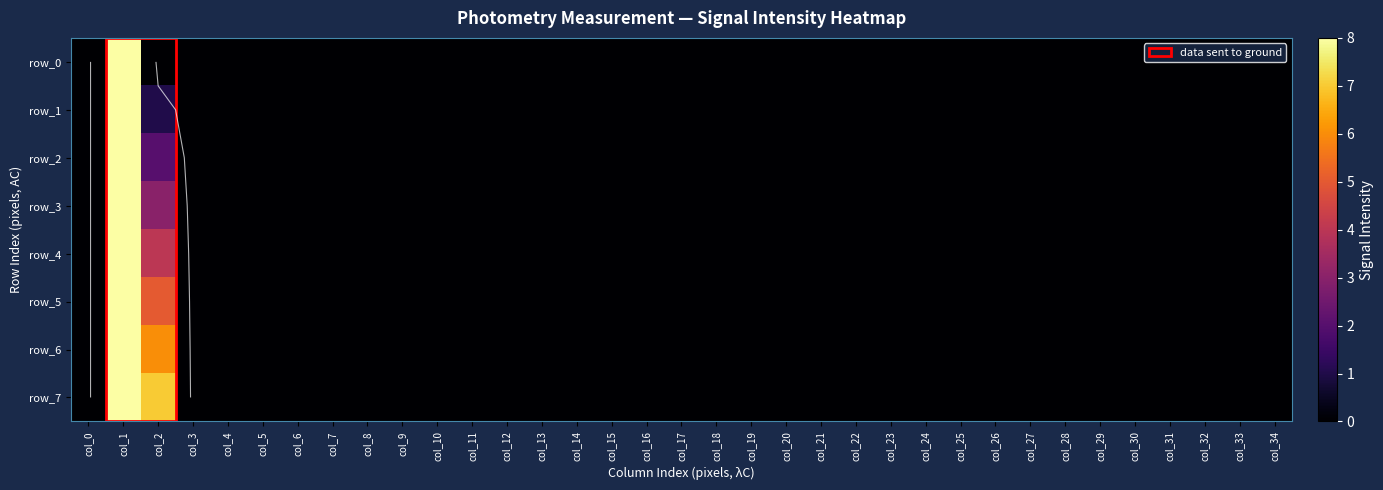

Rank the categories by row_4 value from highest to lowest.

col_1, col_2, col_0, col_3, col_4, col_5, col_6, col_7, col_8, col_9, col_10, col_11, col_12, col_13, col_14, col_15, col_16, col_17, col_18, col_19, col_20, col_21, col_22, col_23, col_24, col_25, col_26, col_27, col_28, col_29, col_30, col_31, col_32, col_33, col_34